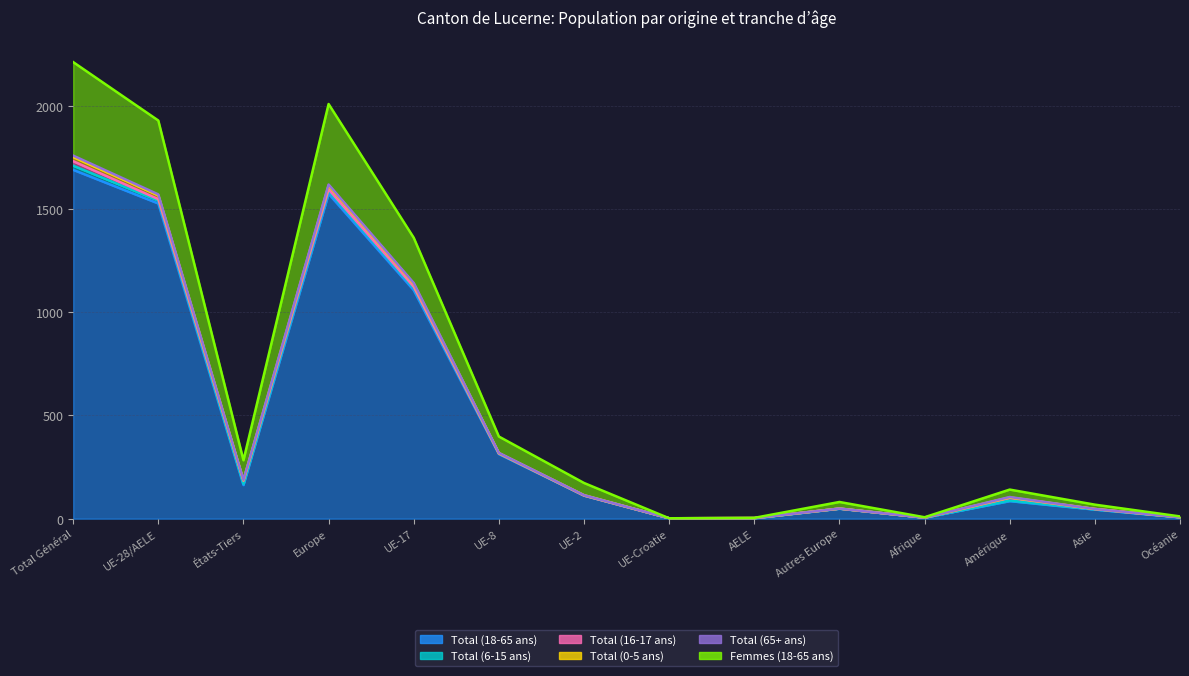

At which category is the sum across all series the highest?

Total Général